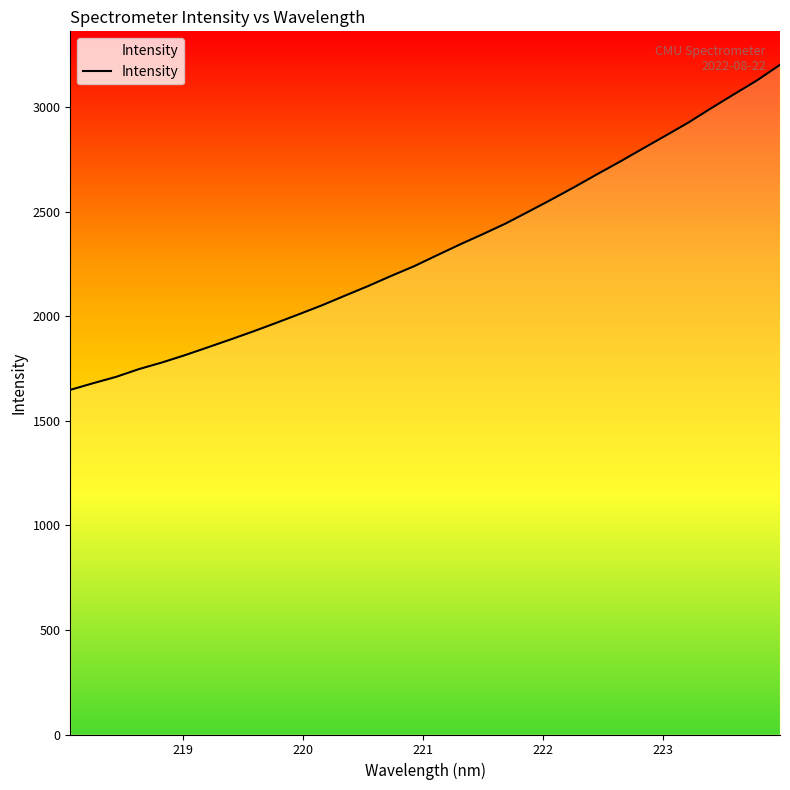

What is the difference between the maximum and minimum values?

1554.1